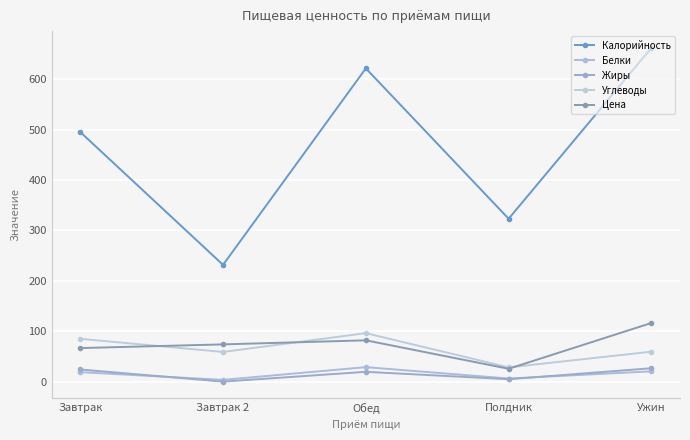

Rank the series at Полдник from lowest to highest value.

Жиры, Белки, Цена, Углеводы, Калорийность